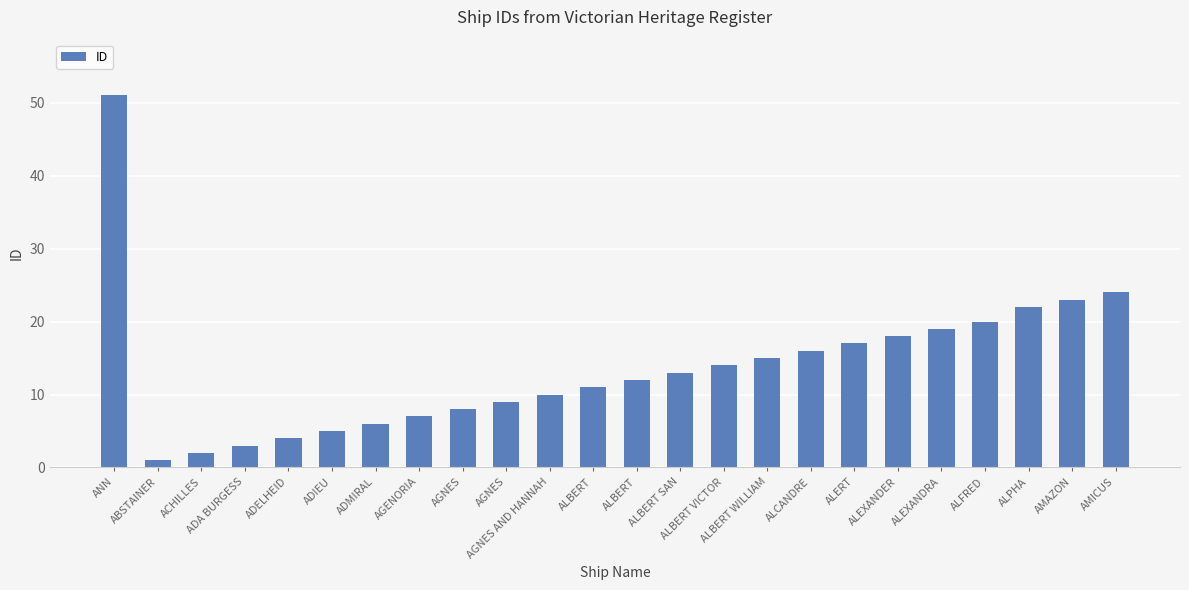

Rank the categories by value from highest to lowest.

ANN, AMICUS, AMAZON, ALPHA, ALFRED, ALEXANDRA, ALEXANDER, ALERT, ALCANDRE, ALBERT WILLIAM, ALBERT VICTOR, ALBERT SAN, ALBERT, ALBERT, AGNES AND HANNAH, AGNES, AGNES, AGENORIA, ADMIRAL, ADIEU, ADELHEID, ADA BURGESS, ACHILLES, ABSTAINER